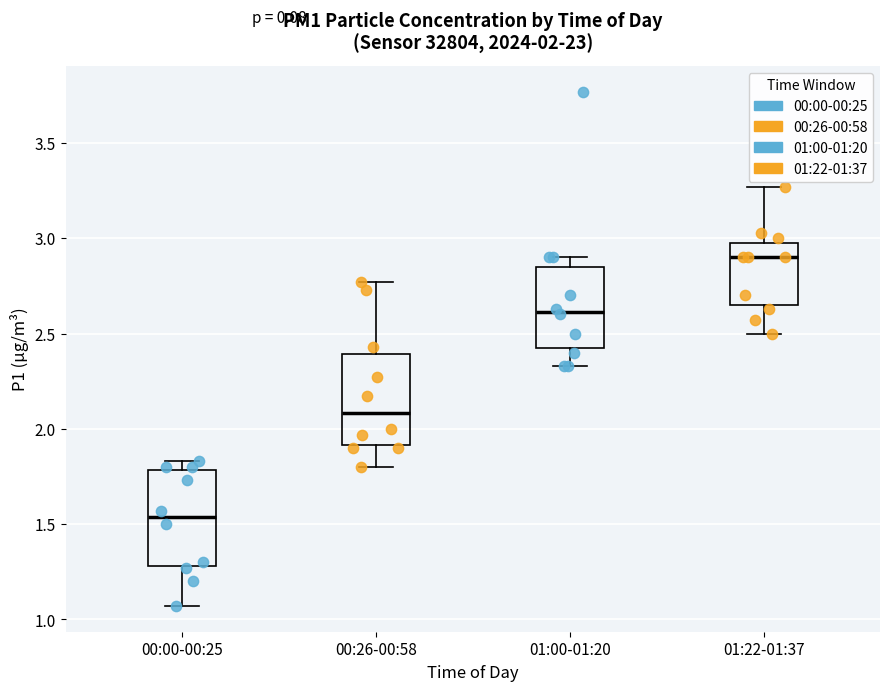

Which box has the highest median line?

01:22-01:37